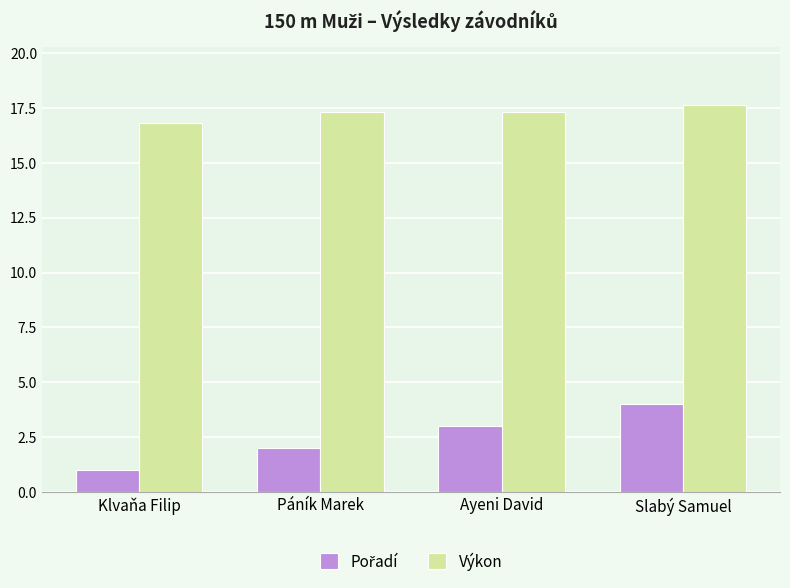

Does the chart contain any negative values?

No